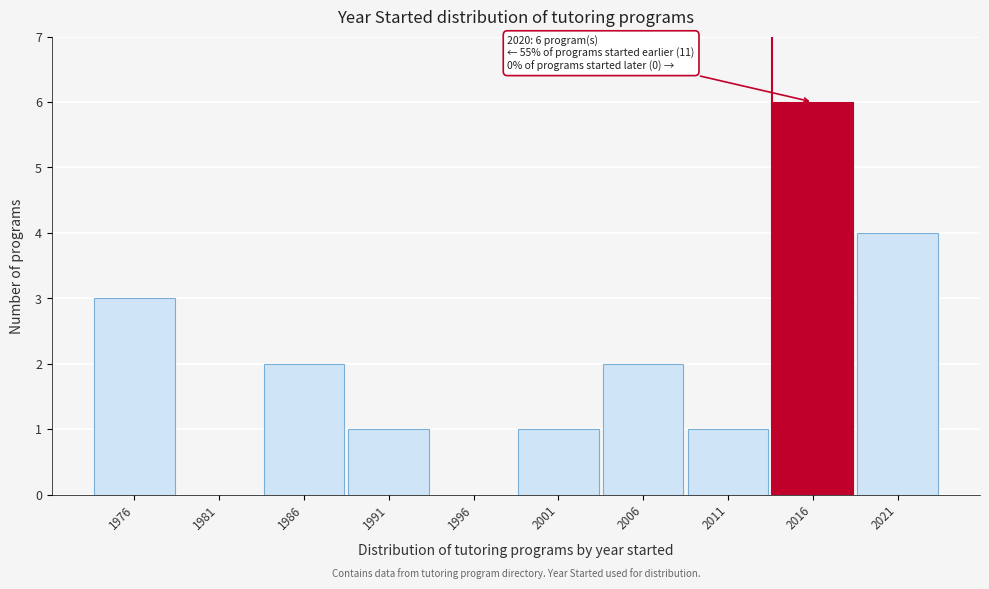

Reading left to right, transcribe all the data shown in this chart.

1976=3	1981=0	1986=2	1991=1	1996=0	2001=1	2006=2	2011=1	2016=6	2021=4